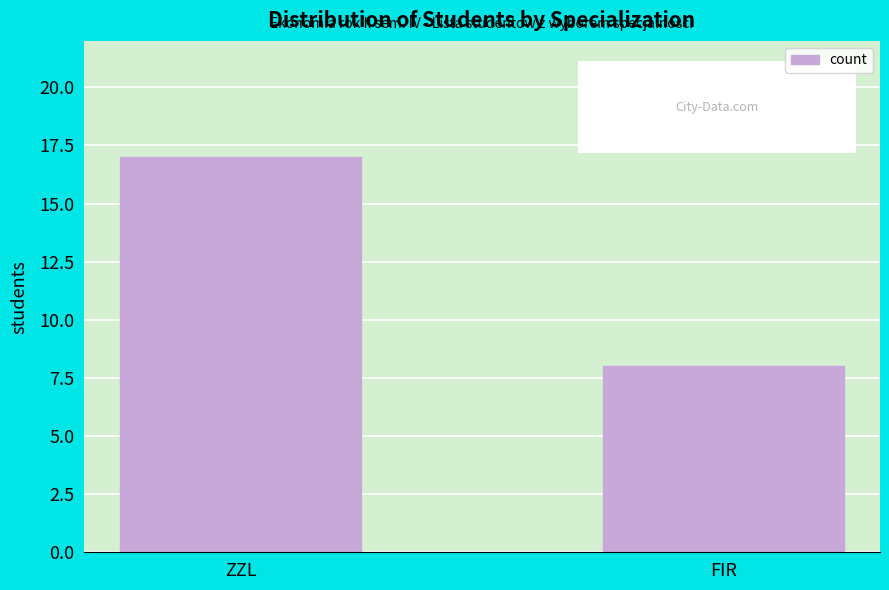

Reading right to left, what are all the values shown in this chart?

FIR=8	ZZL=17